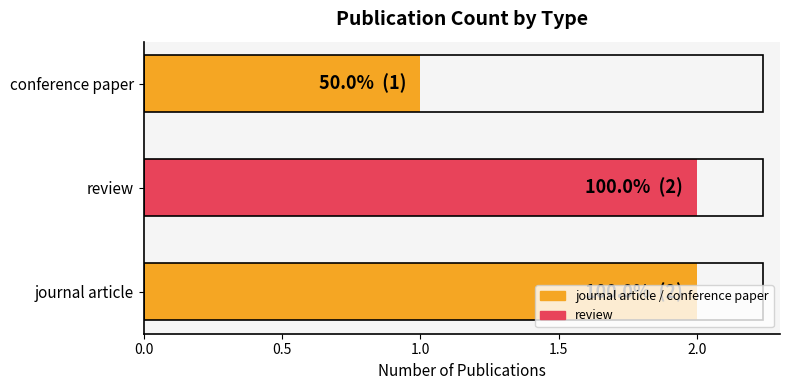

Count the number of data series in this chart.

1